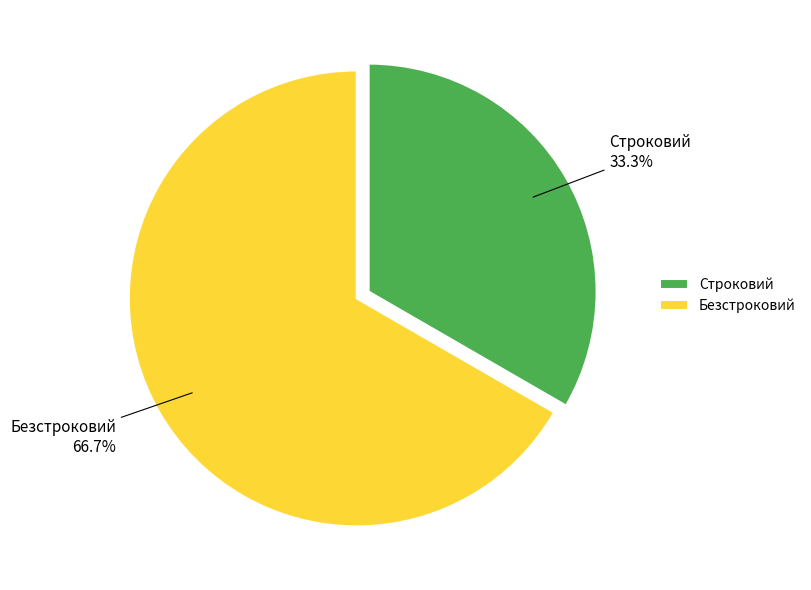

Rank the categories by value from highest to lowest.

Безстроковий, Строковий